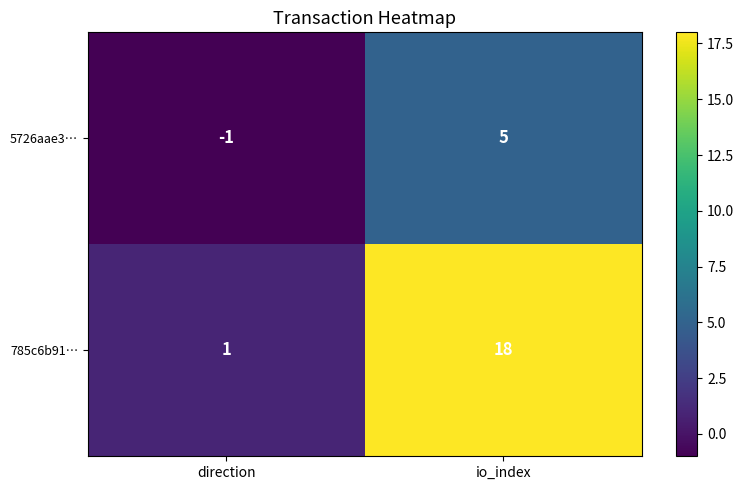

What is the sum of the 785c6b91… values at direction and io_index?

19